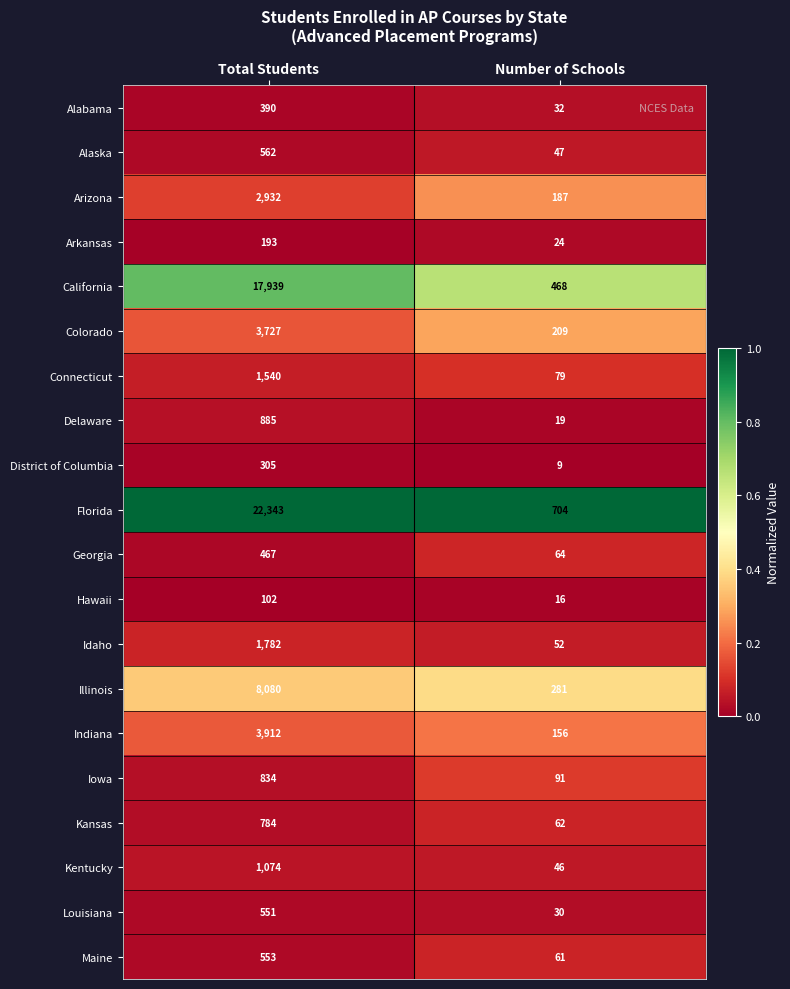

How many distinct data groups are displayed?

20